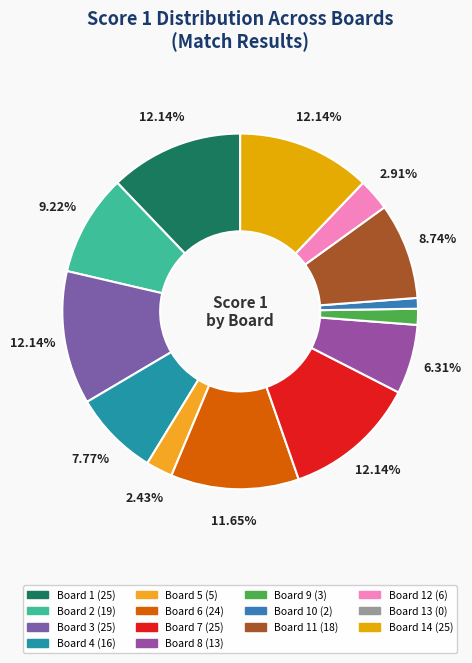

Is there a majority slice in this chart?

No